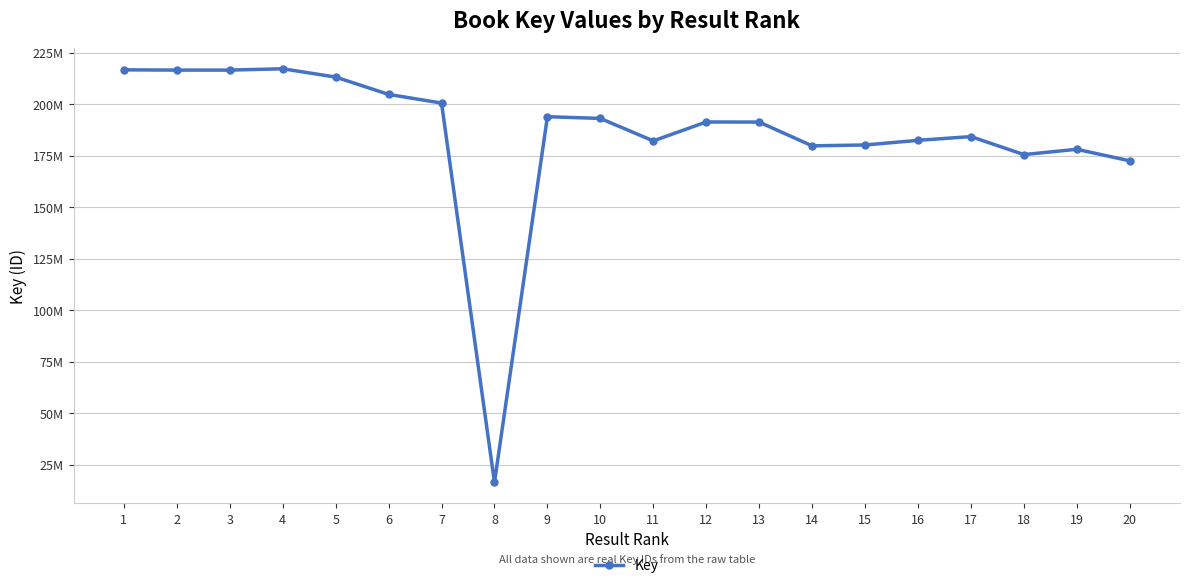

Which category has the highest value across all series?

4